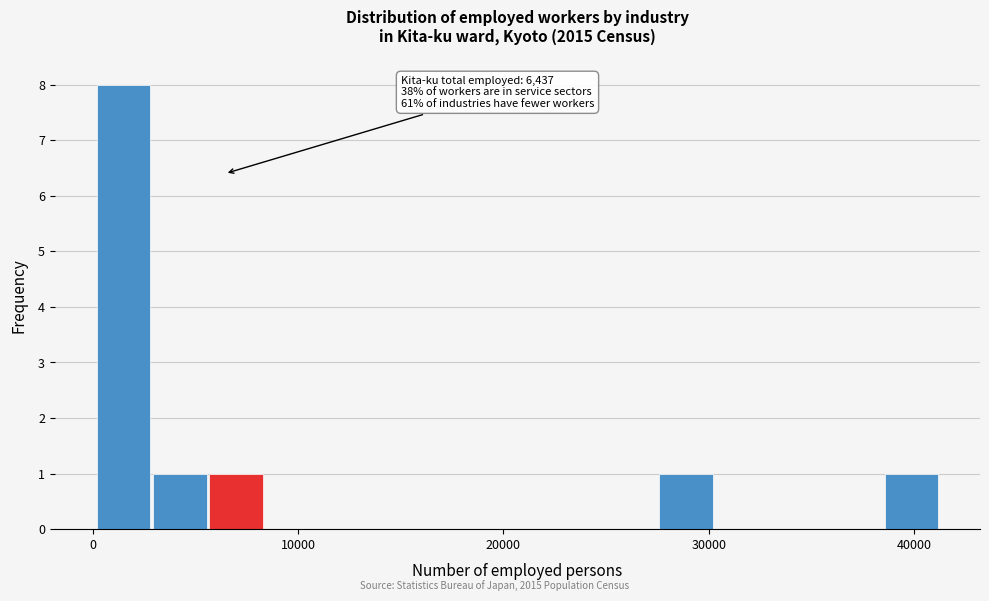

Around what value on the x-axis is the tallest bar? Give the approximate position of its centre, as read against the axis.

1000